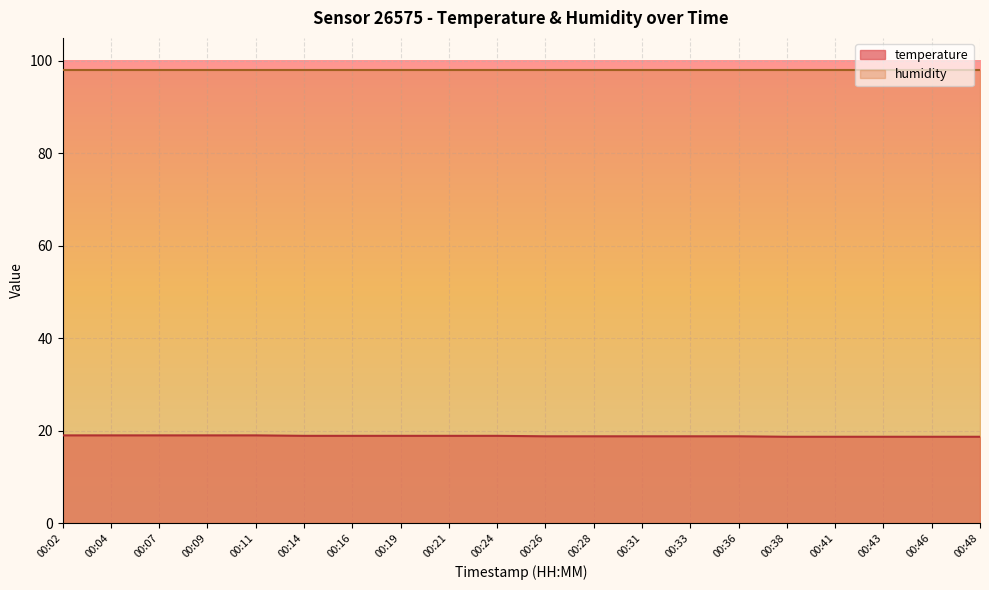

Reading left to right, extract all data points from this chart.

19.0	19.0	19.0	19.0	19.0	18.9	18.9	18.9	18.9	18.9	18.8	18.8	18.8	18.8	18.8	18.7	18.7	18.7	18.7	18.7